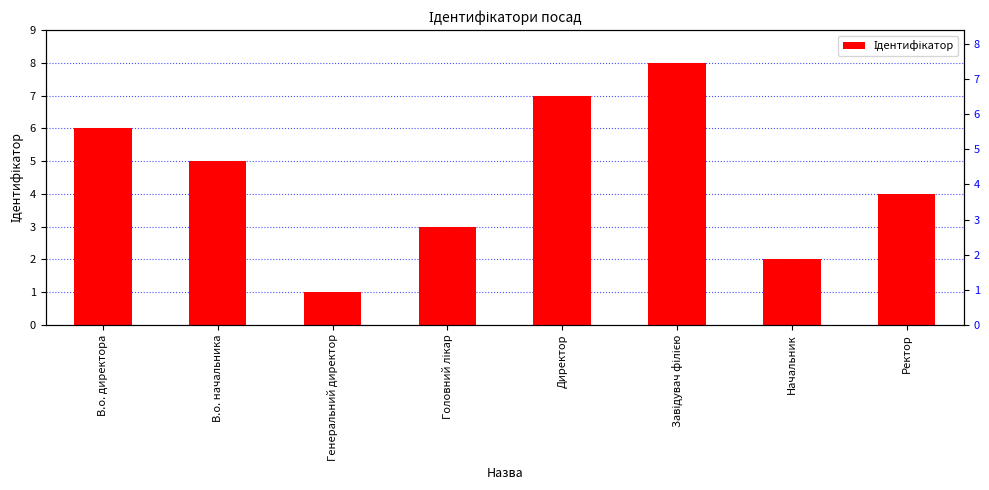

What is the change in value from Генеральний директор to Ректор?

+3